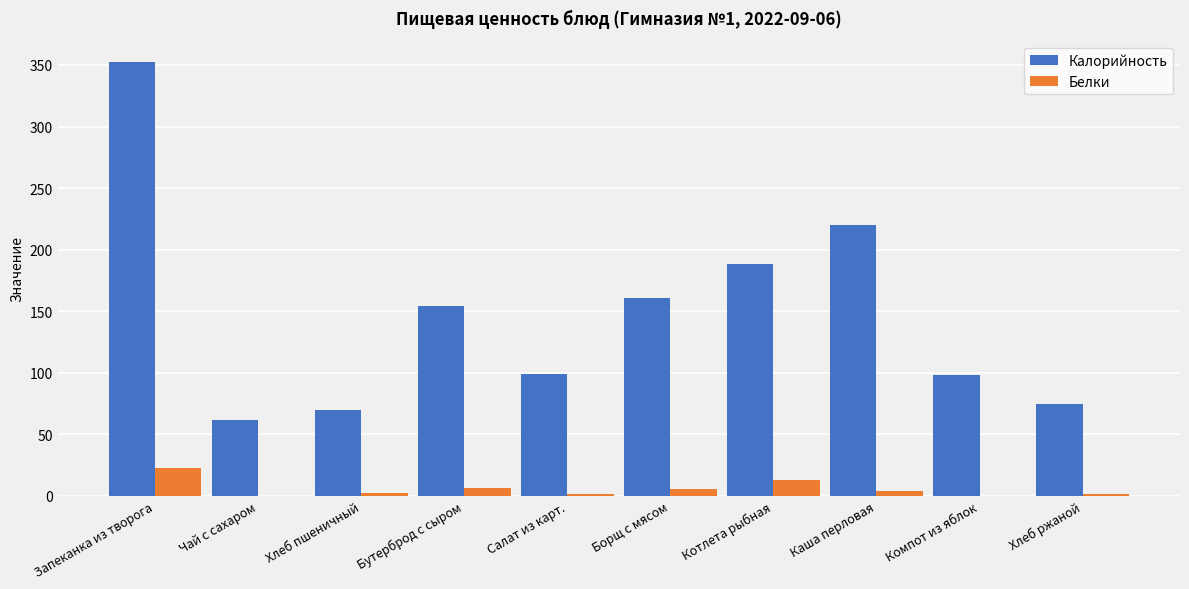

What is the difference between the Белки values at Чай с сахаром and Хлеб пшеничный?

2.1